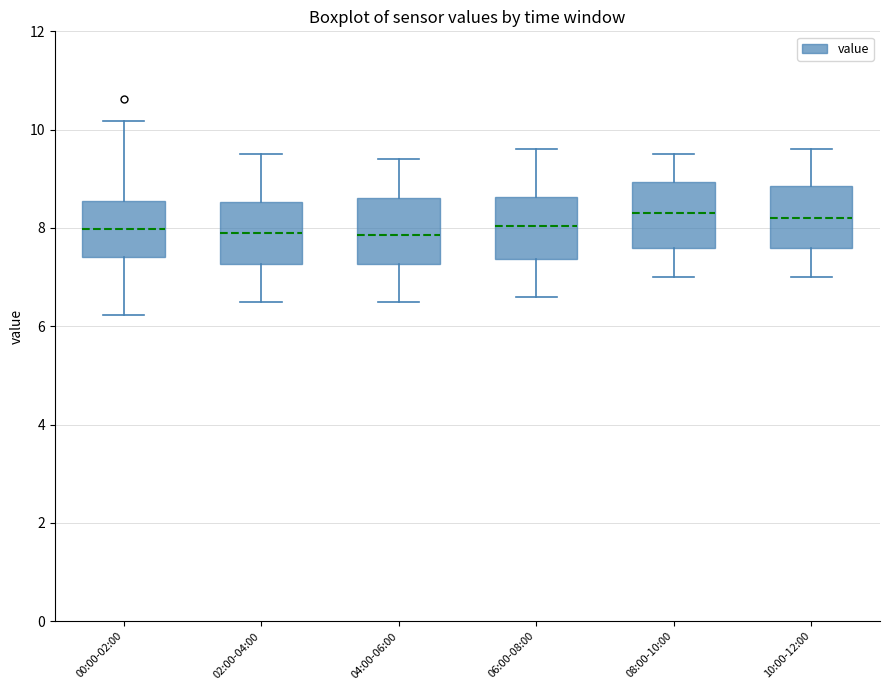

Reading left to right, transcribe this box plot: for each box, give where its median line is, the range the box spans, and where its two whiskers end, as read against the y-axis. The values are not printed on the chart, so give them approximately, as read against the axis.

00:00-02:00: median 8.0, box 7.4 to 8.6, whiskers 6.2 to 10.2
02:00-04:00: median 8.0, box 7.2 to 8.6, whiskers 6.6 to 9.6
04:00-06:00: median 7.8, box 7.2 to 8.6, whiskers 6.6 to 9.4
06:00-08:00: median 8.0, box 7.4 to 8.6, whiskers 6.6 to 9.6
08:00-10:00: median 8.4, box 7.6 to 9.0, whiskers 7.0 to 9.6
10:00-12:00: median 8.2, box 7.6 to 8.8, whiskers 7.0 to 9.6